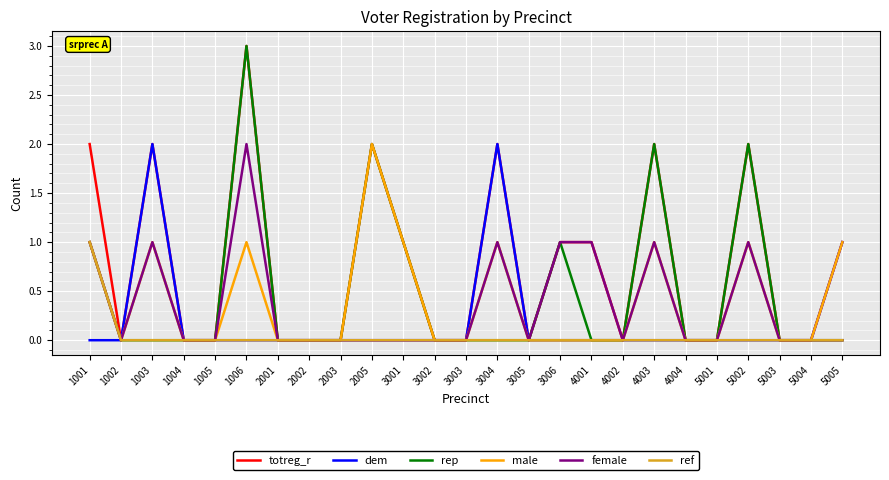

Is this an area chart (filled region under the line)?

No